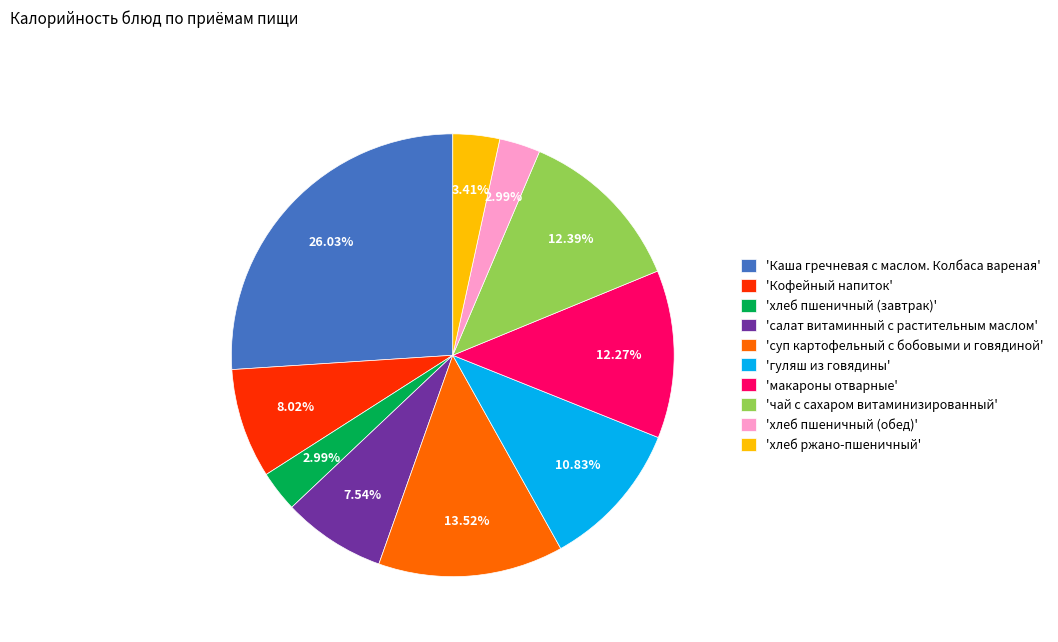

How many segments does this pie chart have?

10